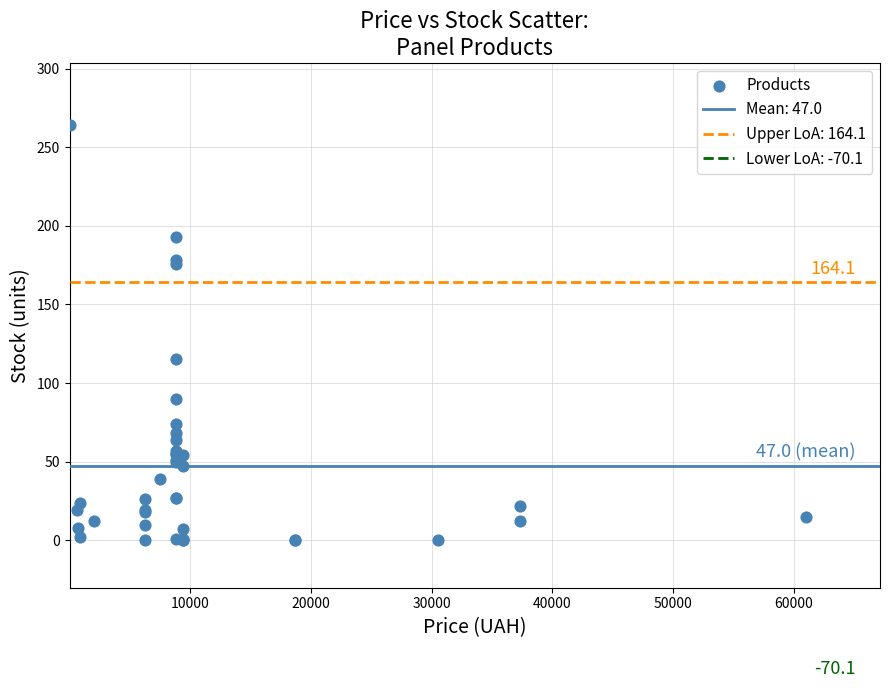

What Y value in the scatter plot is closest to 132?

115